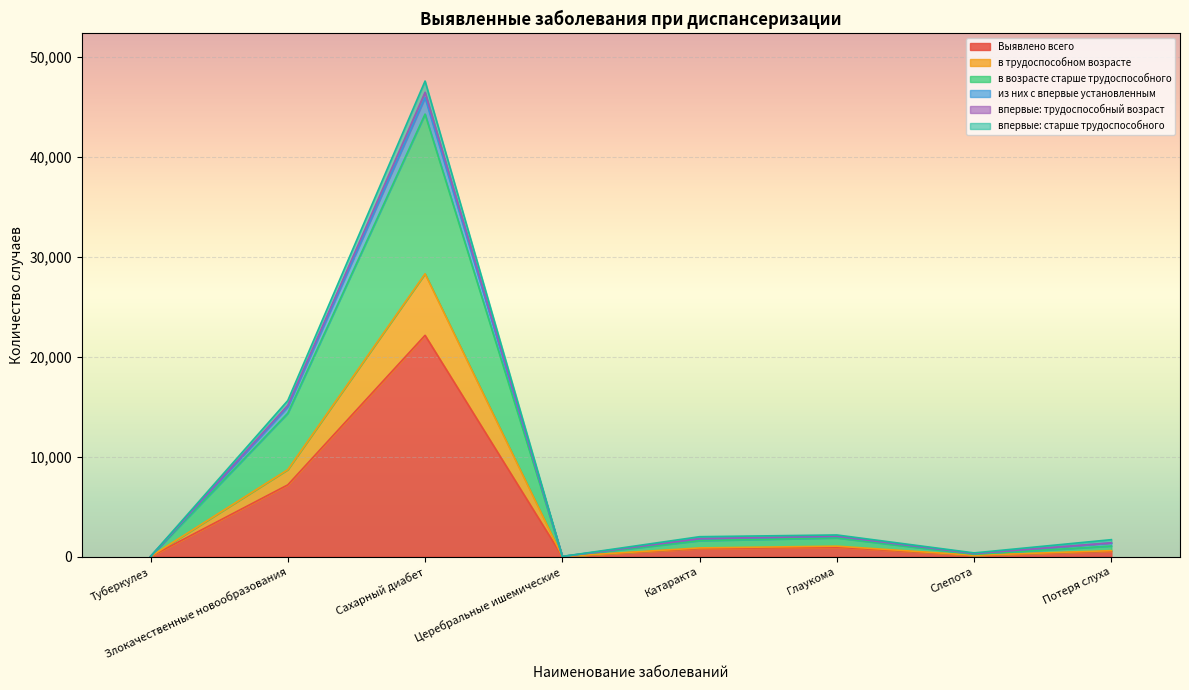

True or false: впервые: трудоспособный возраст and в возрасте старше трудоспособного cross at least once.

False